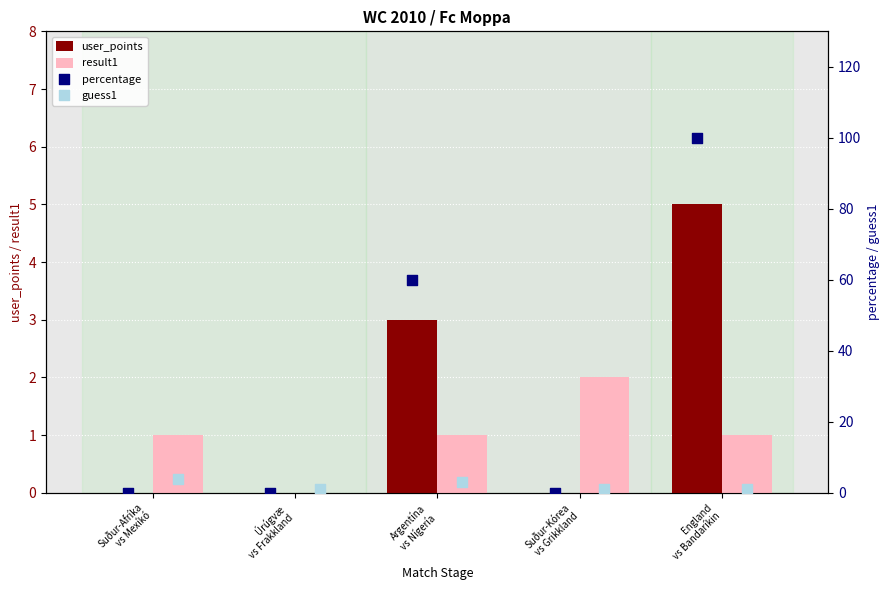

At how many categories does at least one series exceed 18?

2